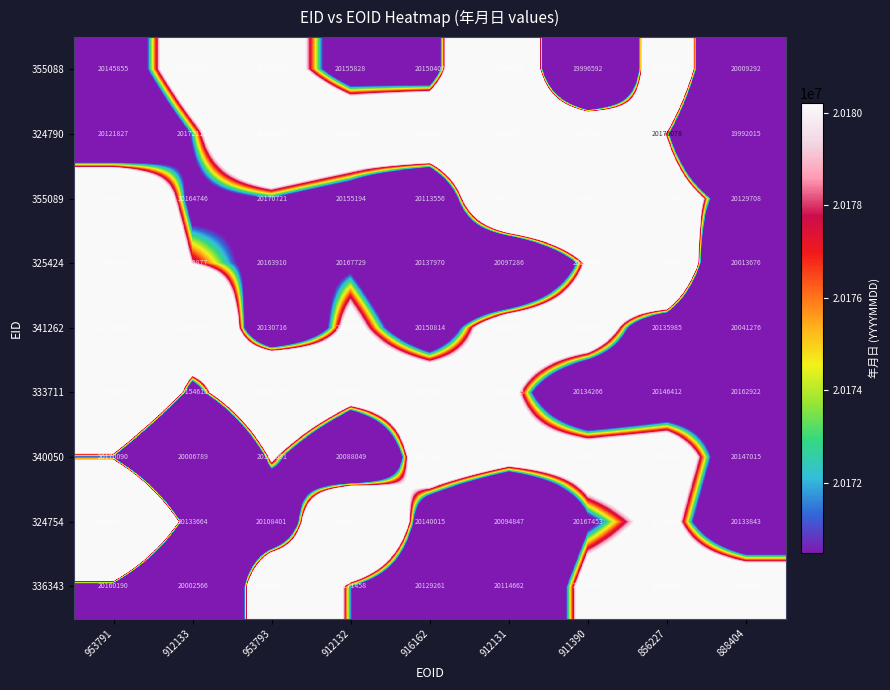

The value of 333711 at 856227 is 12045574. True or false?

False